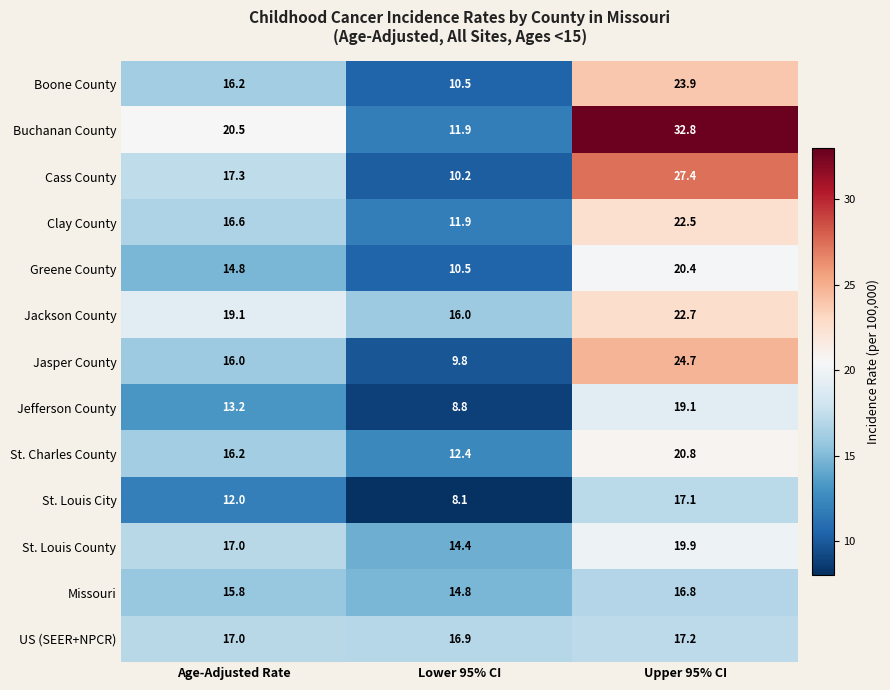

What is the difference between the Cass County values at Age-Adjusted Rate and Upper 95% CI?

10.1